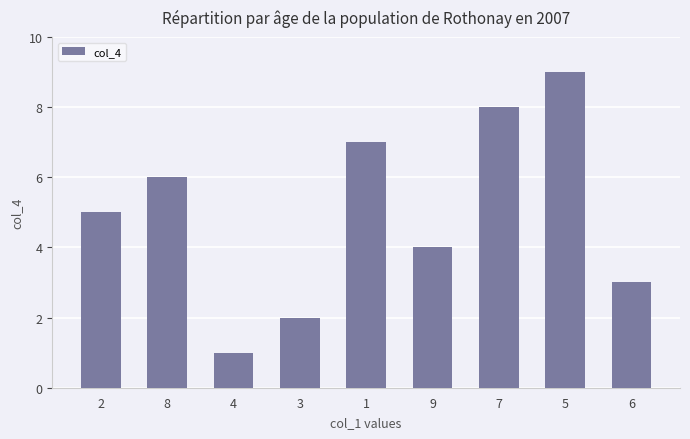

What is the average value?

5